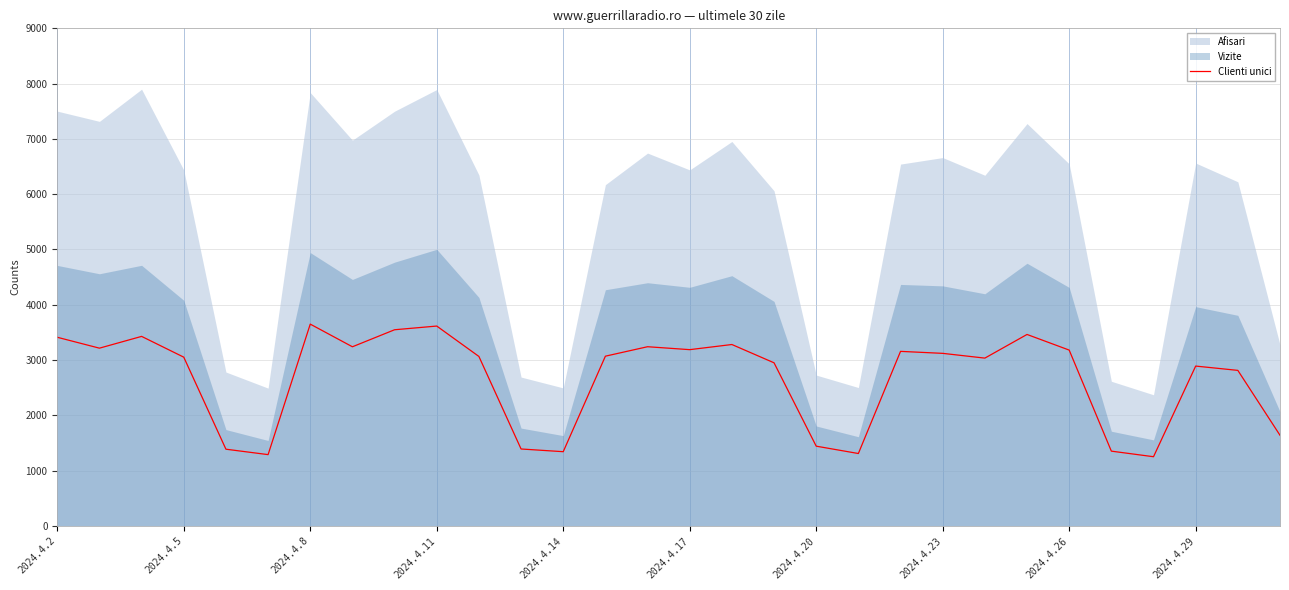

What is the minimum value for Clienti unici?

1250